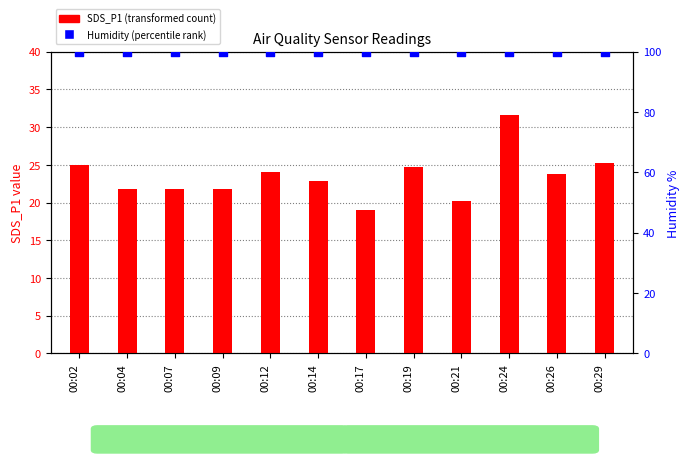

At which category is the sum across all series the highest?

00:24